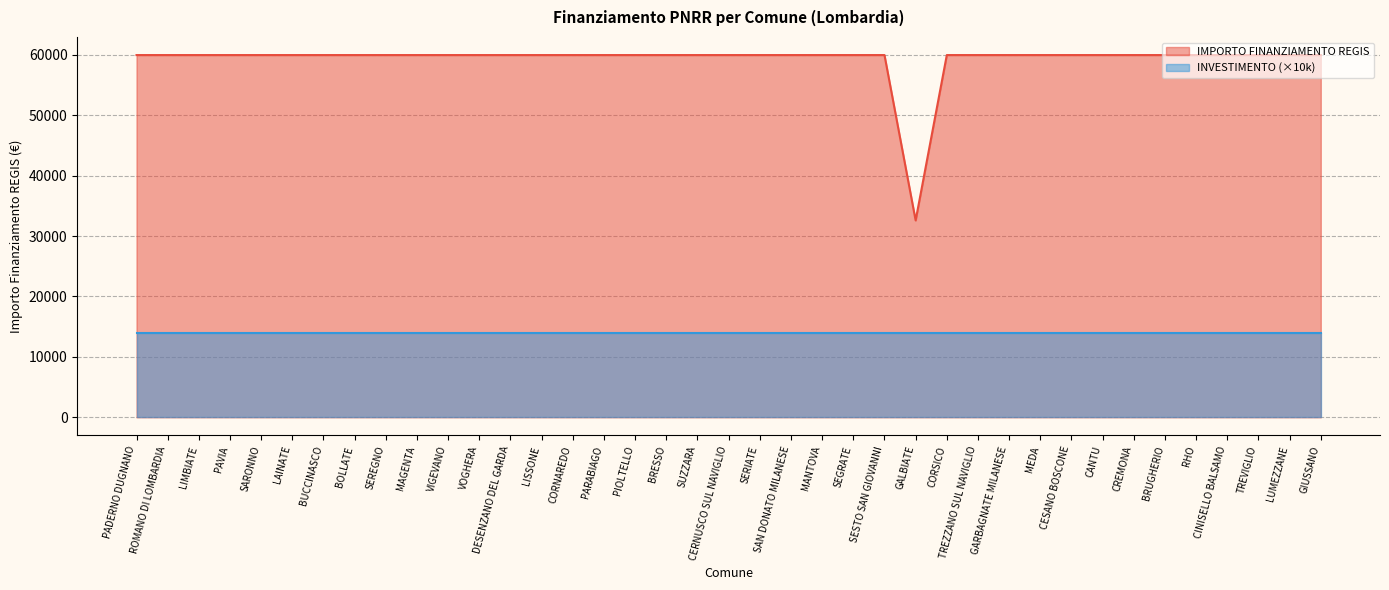

What is the label of the 3rd point from the right?

TREVIGLIO